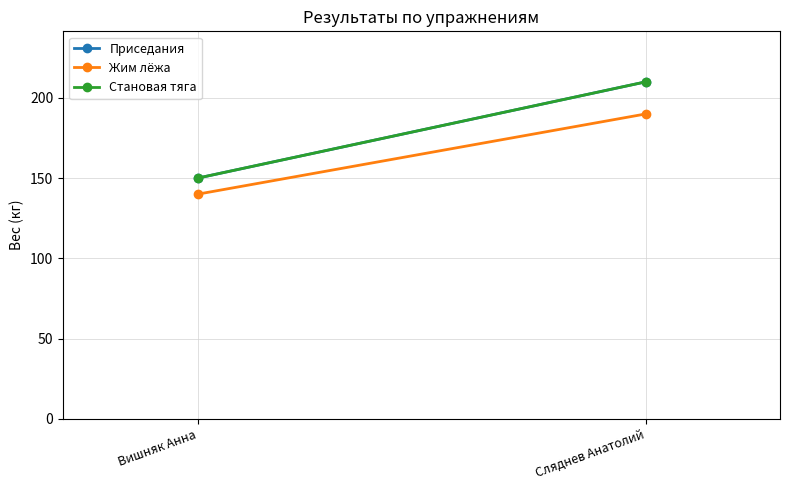

Between Вишняк Анна and Сляднев Анатолий, which series saw the biggest shift?

Приседания